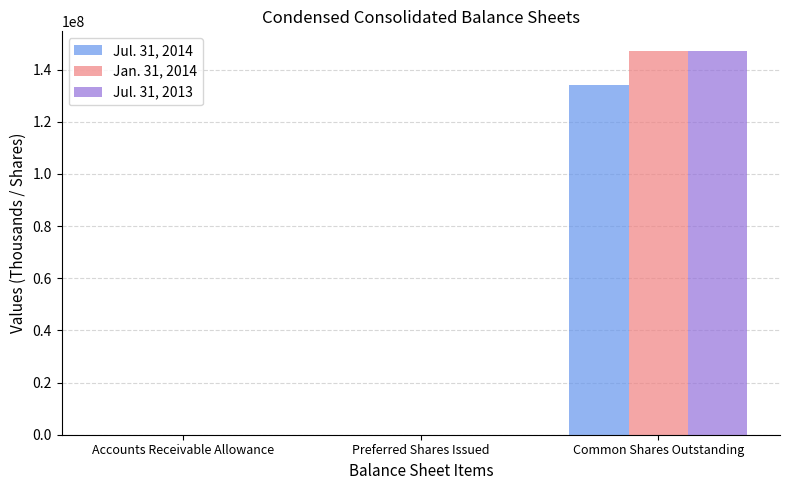

The Jul. 31, 2014 series shows 85661611 at Preferred Shares Issued. True or false?

False